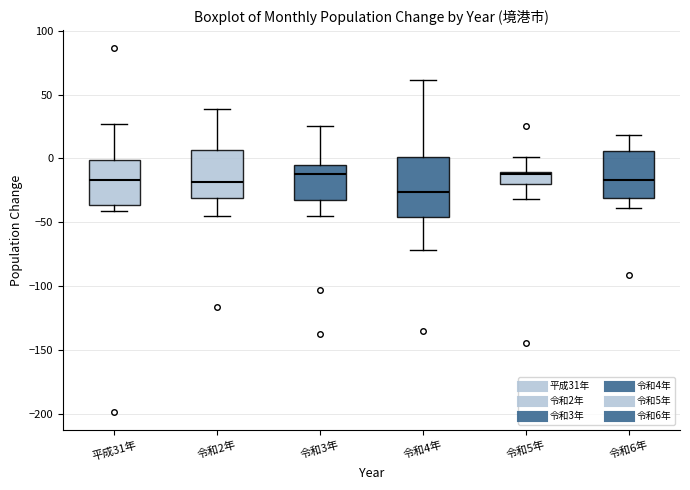

Reading left to right, read every box against the y-axis: the position of its median line, the range the box covers, and the ends of its whiskers. The values are not printed on the chart, so give them approximately, as read against the axis.

平成31年: median -15, box -35 to 0, whiskers -40 to 25
令和2年: median -20, box -30 to 5, whiskers -45 to 40
令和3年: median -10, box -30 to -5, whiskers -45 to 25
令和4年: median -25, box -45 to 0, whiskers -70 to 60
令和5年: median -10 (just below the box's upper edge), box -20 to -10, whiskers -30 to 0
令和6年: median -15, box -30 to 5, whiskers -40 to 20